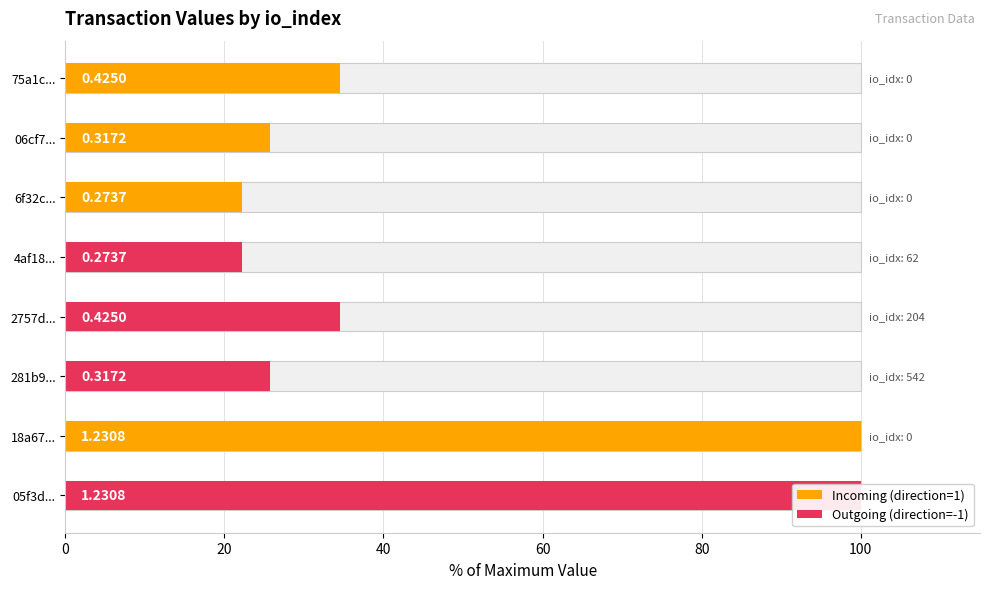

Is it true that the value at 6f32c... is 22.2?

True